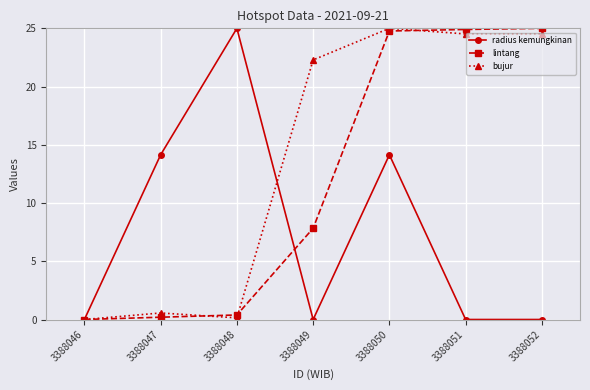

What is the approximate value of radius kemungkinan at 3388047?

14.1